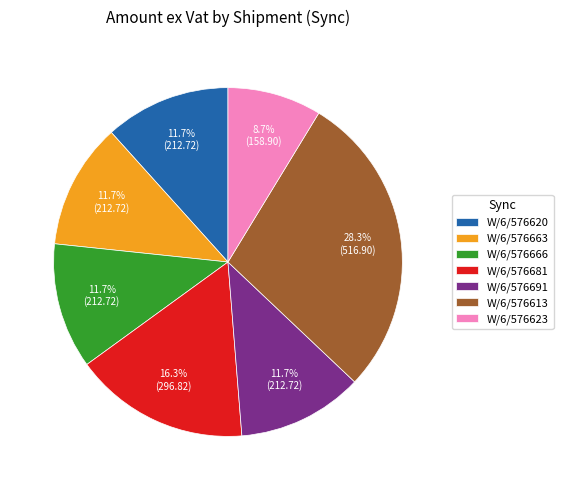

What percentage is NOT represented by W/6/576666?

88.3%